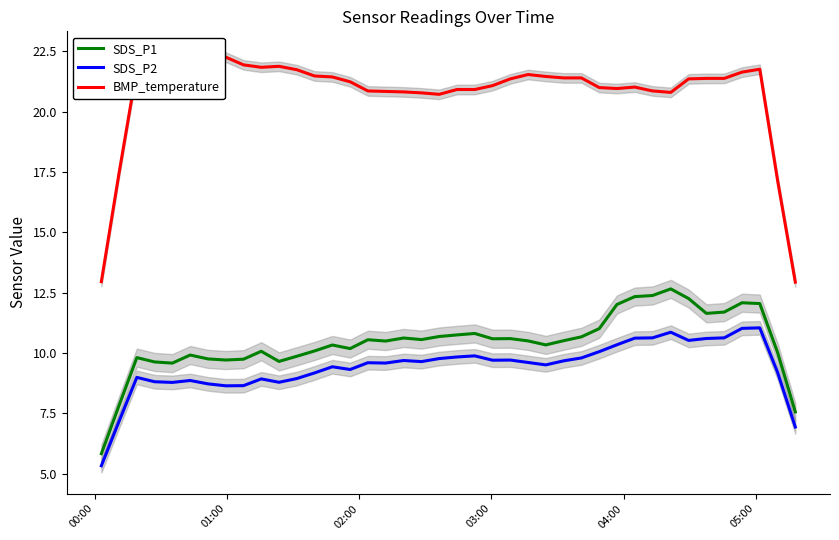

True or false: BMP_temperature and SDS_P2 cross at least once.

False